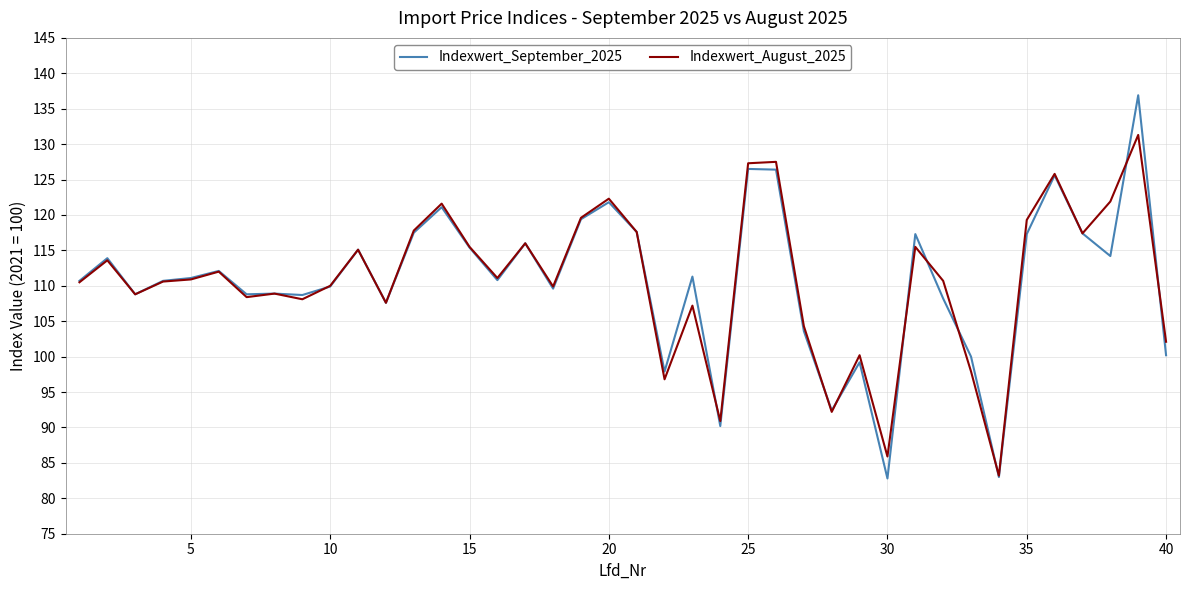

Rank the series by their maximum value, from highest to lowest.

Indexwert_September_2025, Indexwert_August_2025